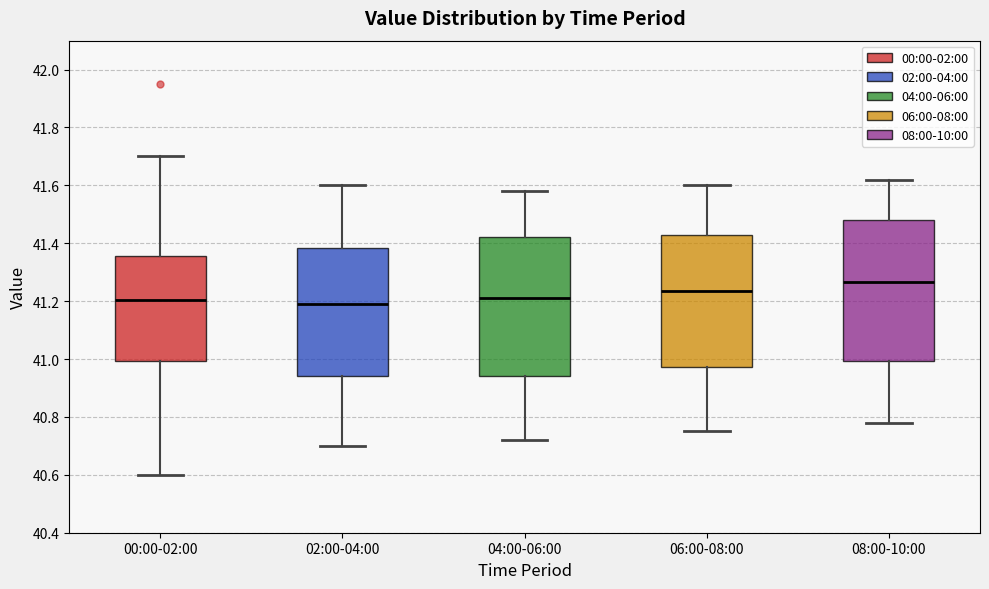

Which box's median line is the highest?

08:00-10:00